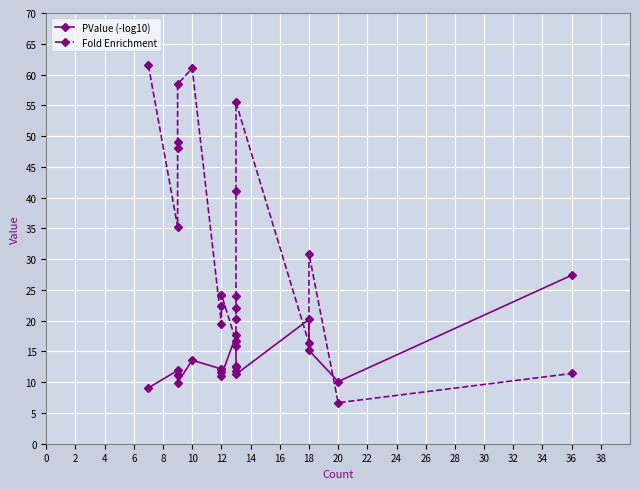

The value of Fold Enrichment at 8 is 80.2. True or false?

False